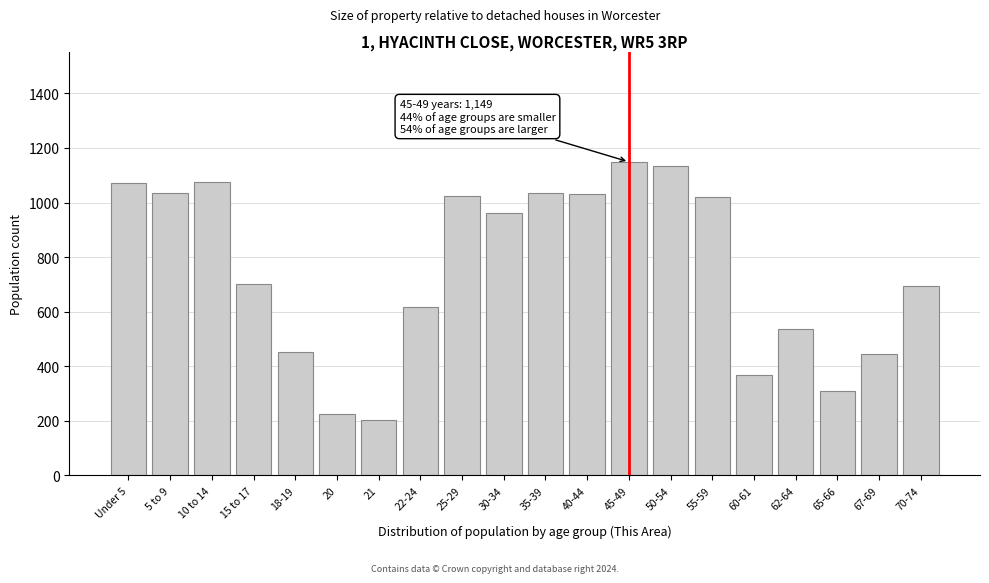

What is the smallest value displayed?

201